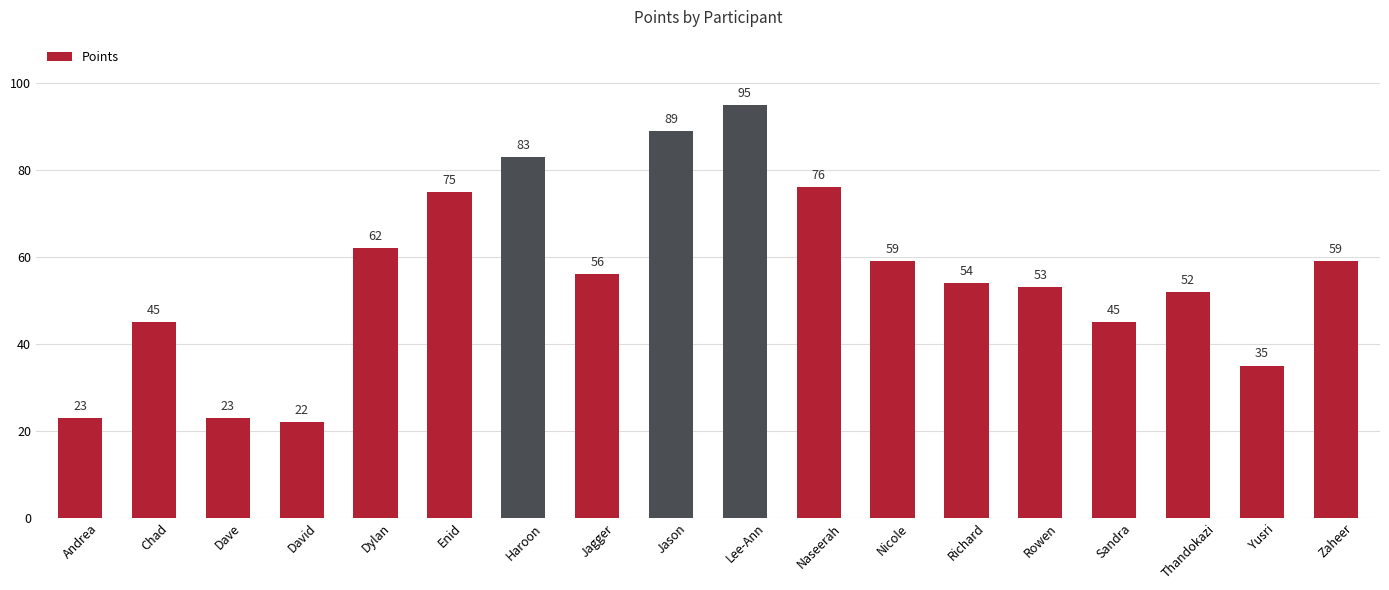

What position from the right is Thandokazi?

3